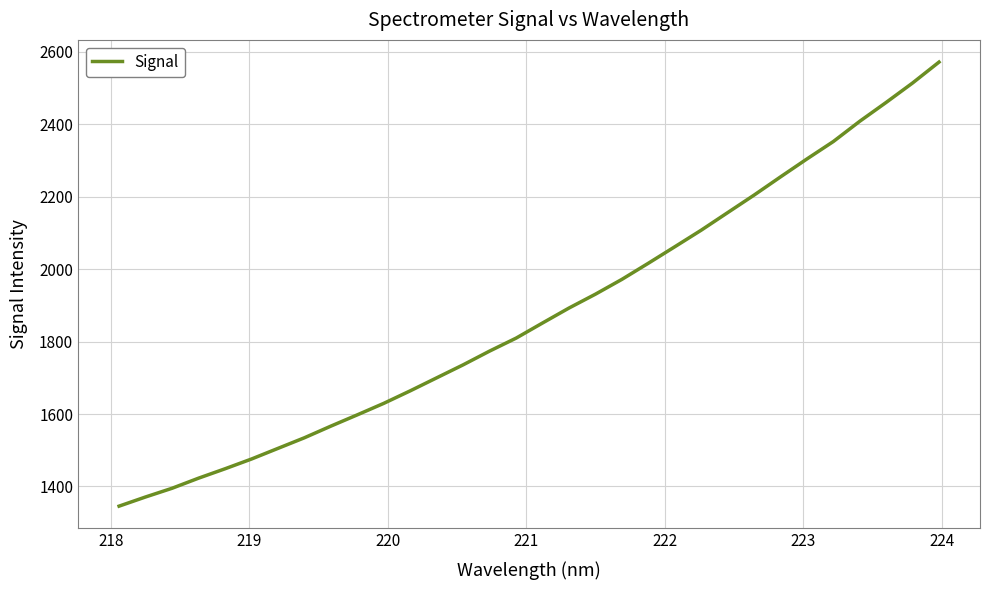

How many lines are shown in the chart?

1